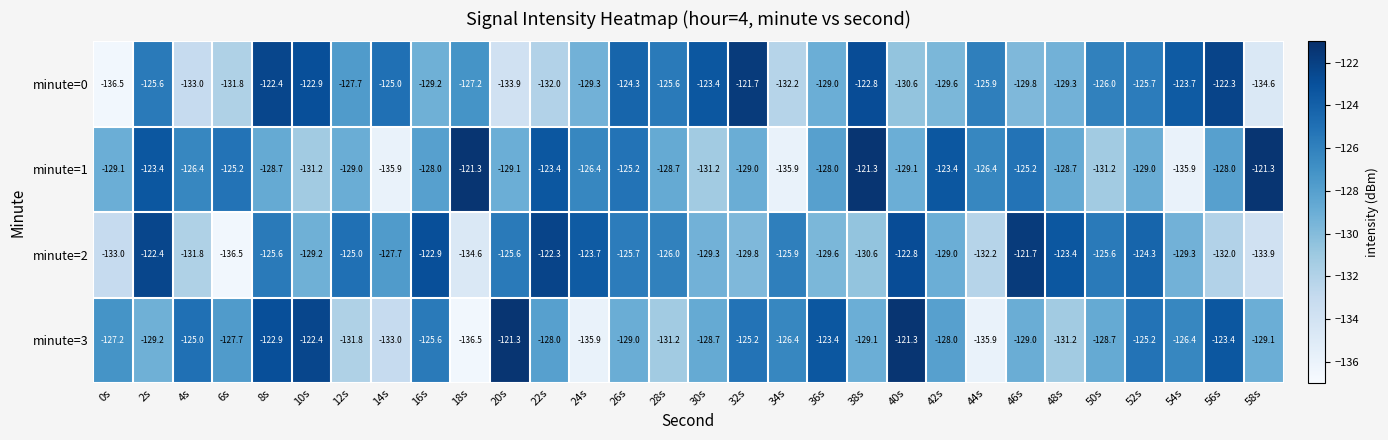

What is the maximum value shown in the chart?

-121.3